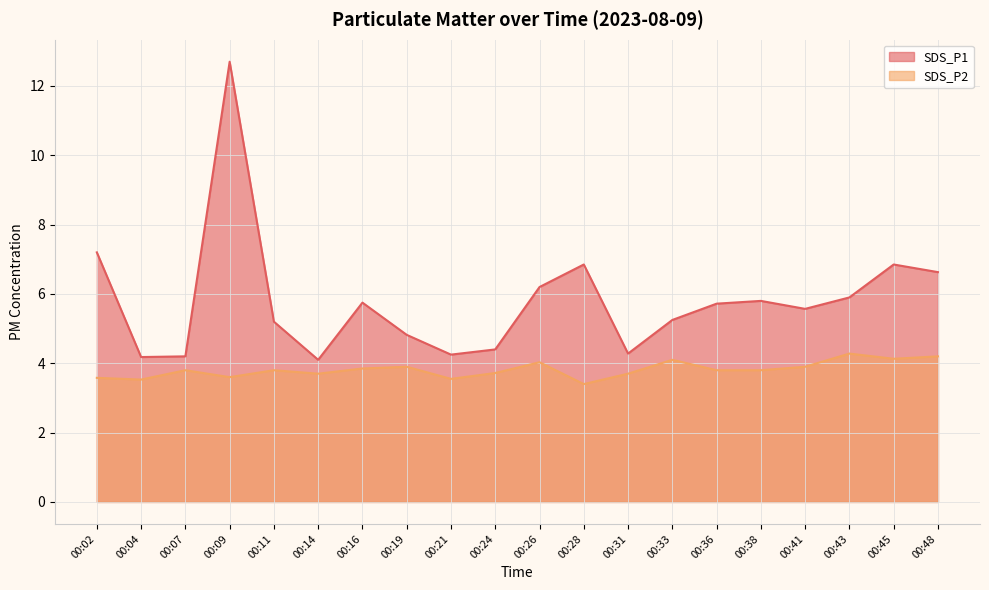

At which label is SDS_P2 closest to 3?

00:28